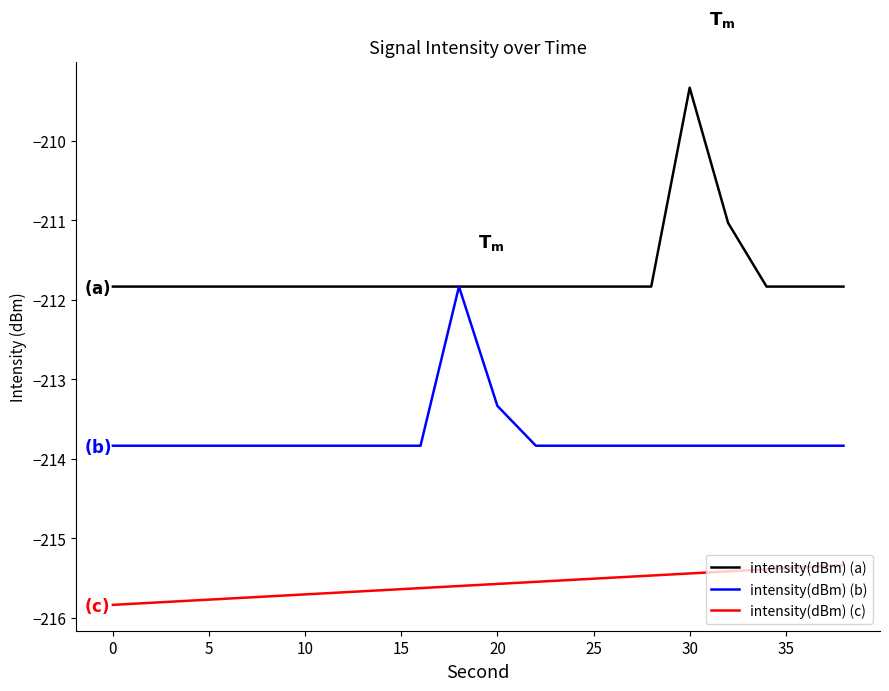

Rank the series by their average value, from lowest to highest.

intensity(dBm) (c), intensity(dBm) (b), intensity(dBm) (a)